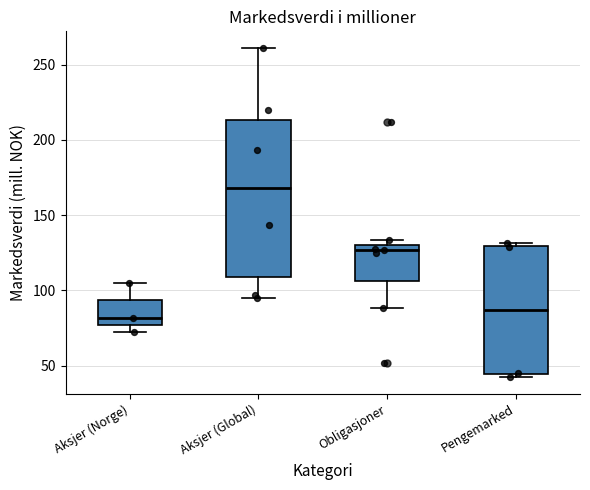

Which box has the lowest median line?

Aksjer (Norge)